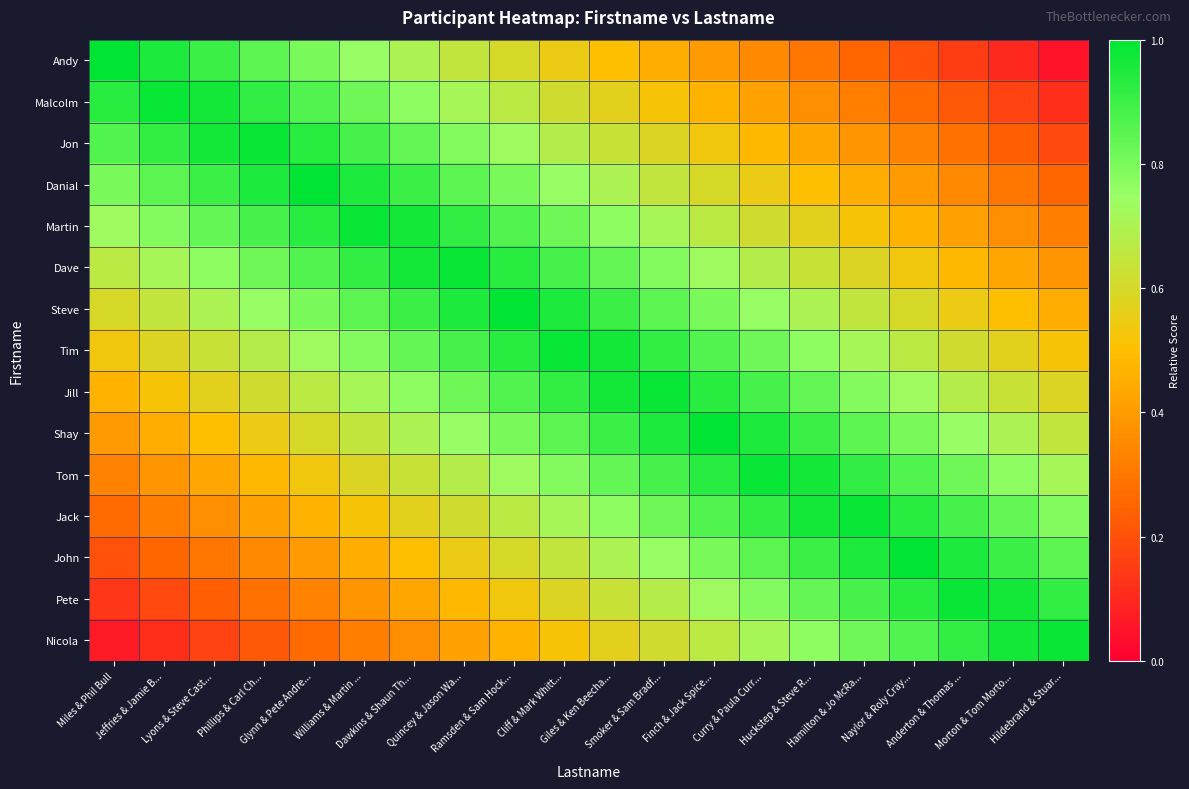

What is the total value across all series at Cliff & Mark Whitt...?

11.2